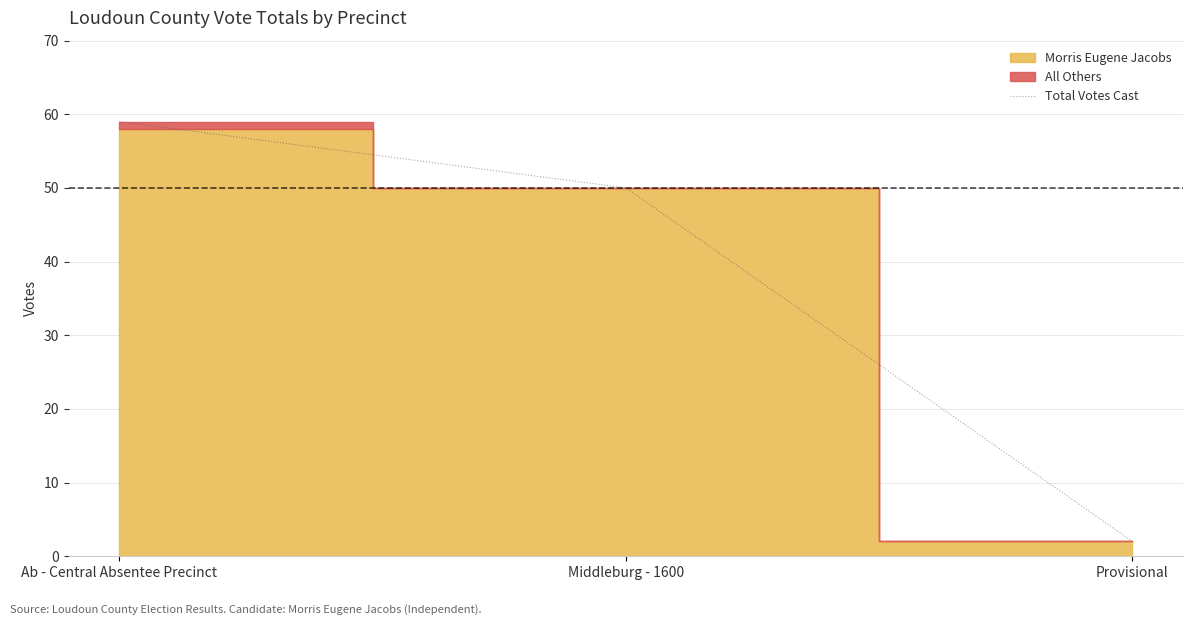

What is the sum of the values at Middleburg - 1600 and Provisional?

52